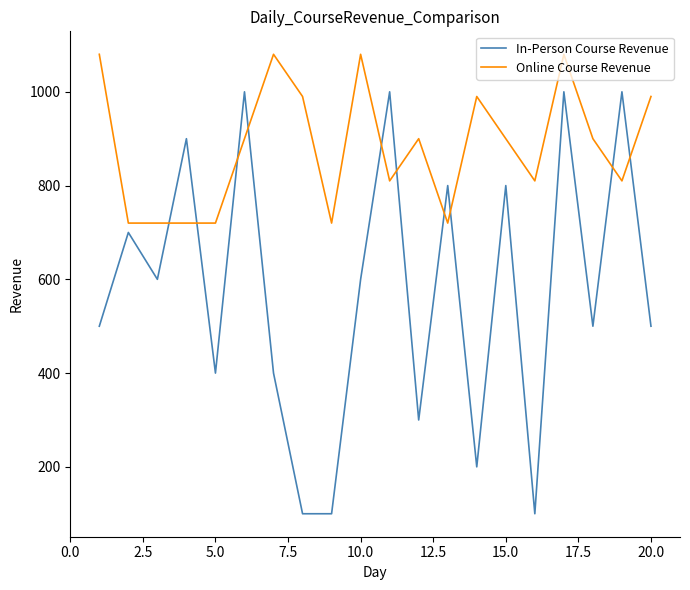

How many interior local peaks does the In-Person Course Revenue series have?

8